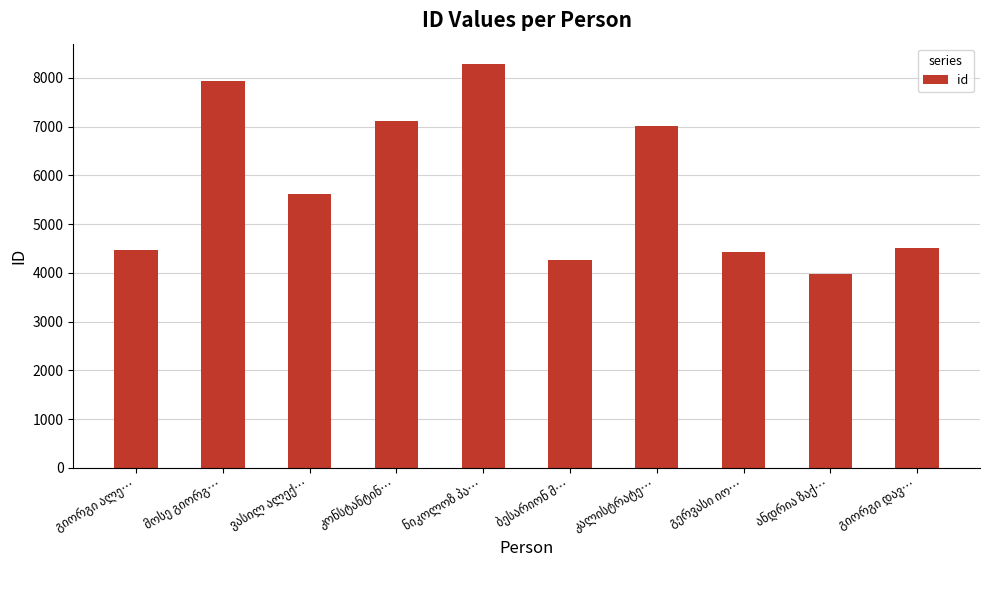

What is the value of the 8th bar from the left?

4428